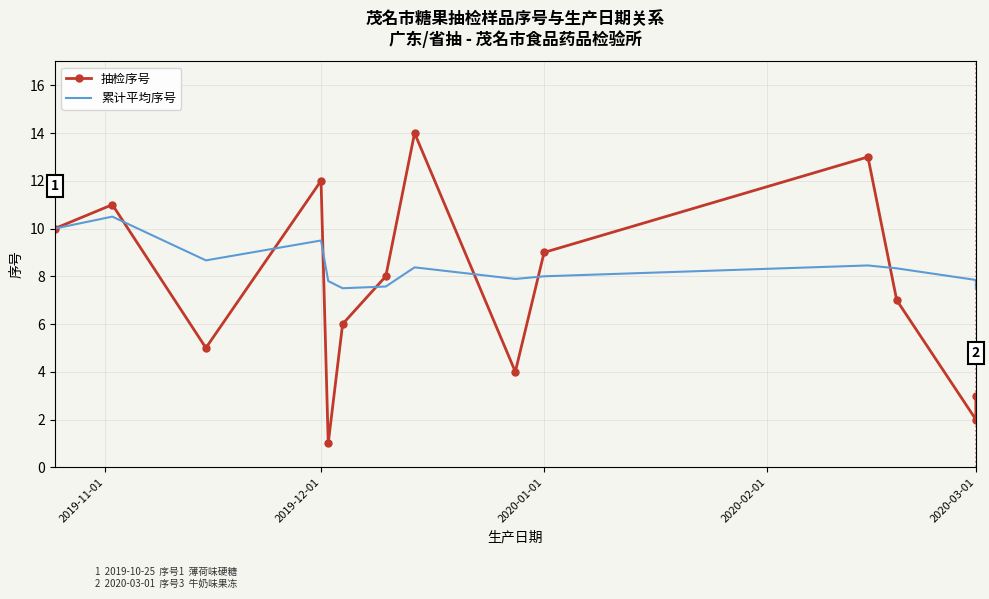

Reading left to right, what are all the values shown in this chart?

抽检序号: 10.0	11.0	5.0	12.0	1.0	6.0	8.0	14.0	4.0	9.0	13.0	7.0	2.0	3.0
累计平均序号: 10.0	10.5	8.7	9.5	7.8	7.5	7.6	8.4	7.9	8.0	8.5	8.3	7.8	7.5